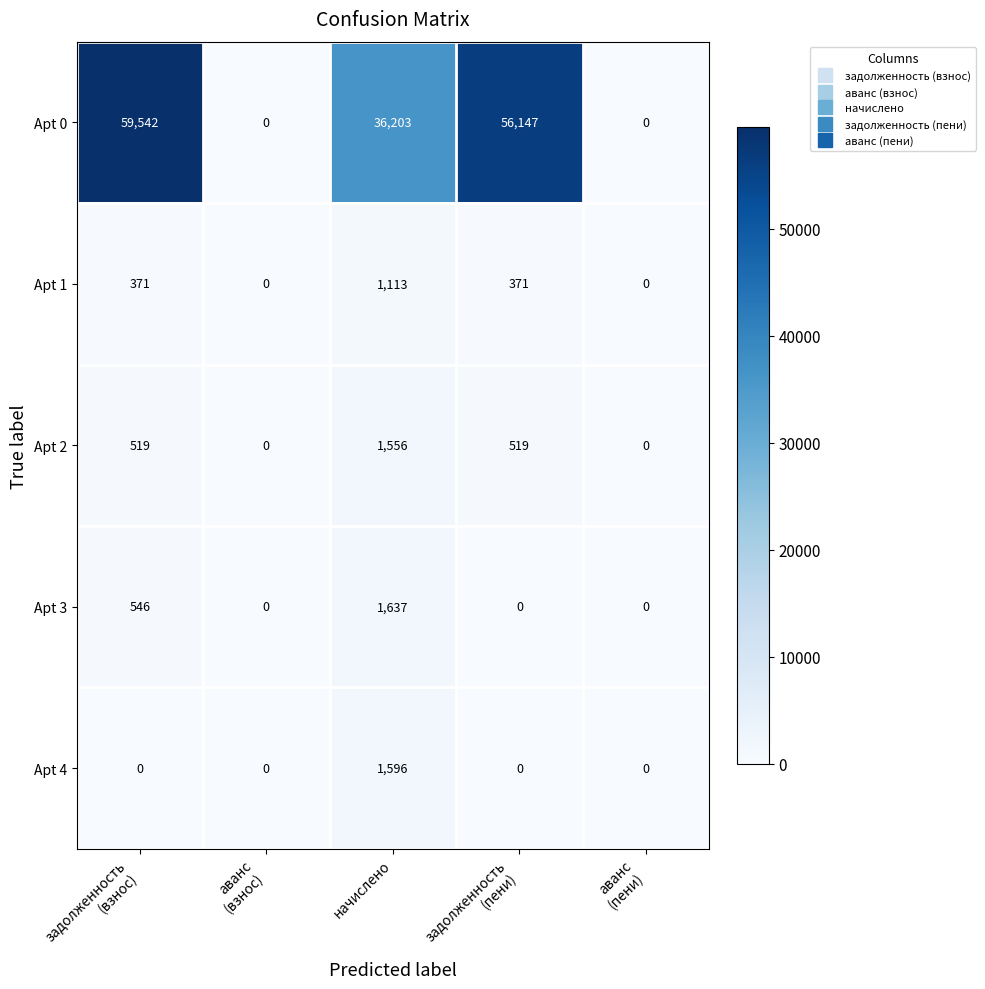

Which series has the largest total across all categories?

Apt 0